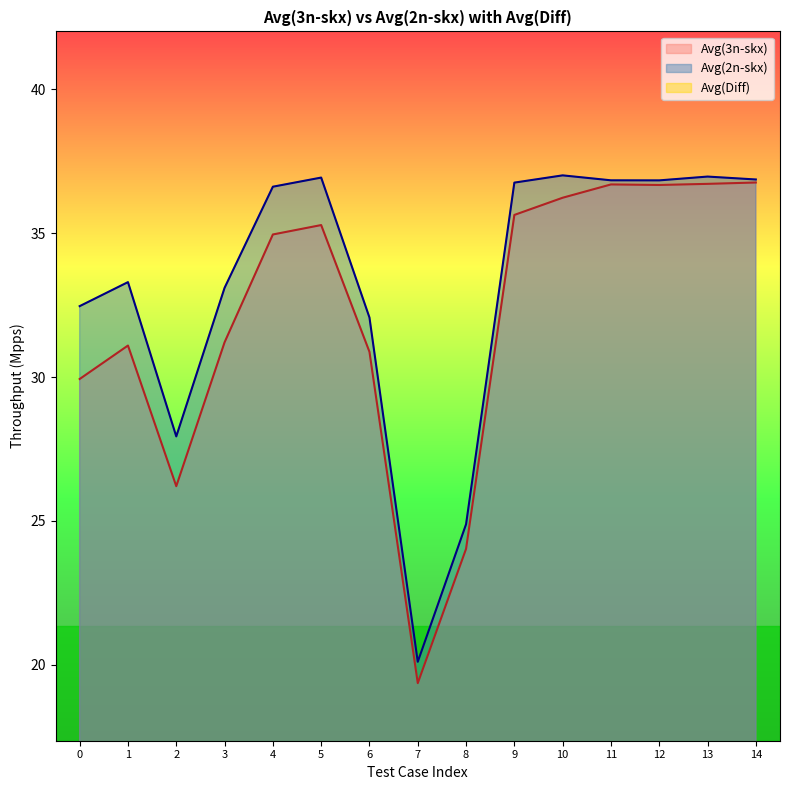

What is the maximum value for Avg(3n-skx)?

36.8